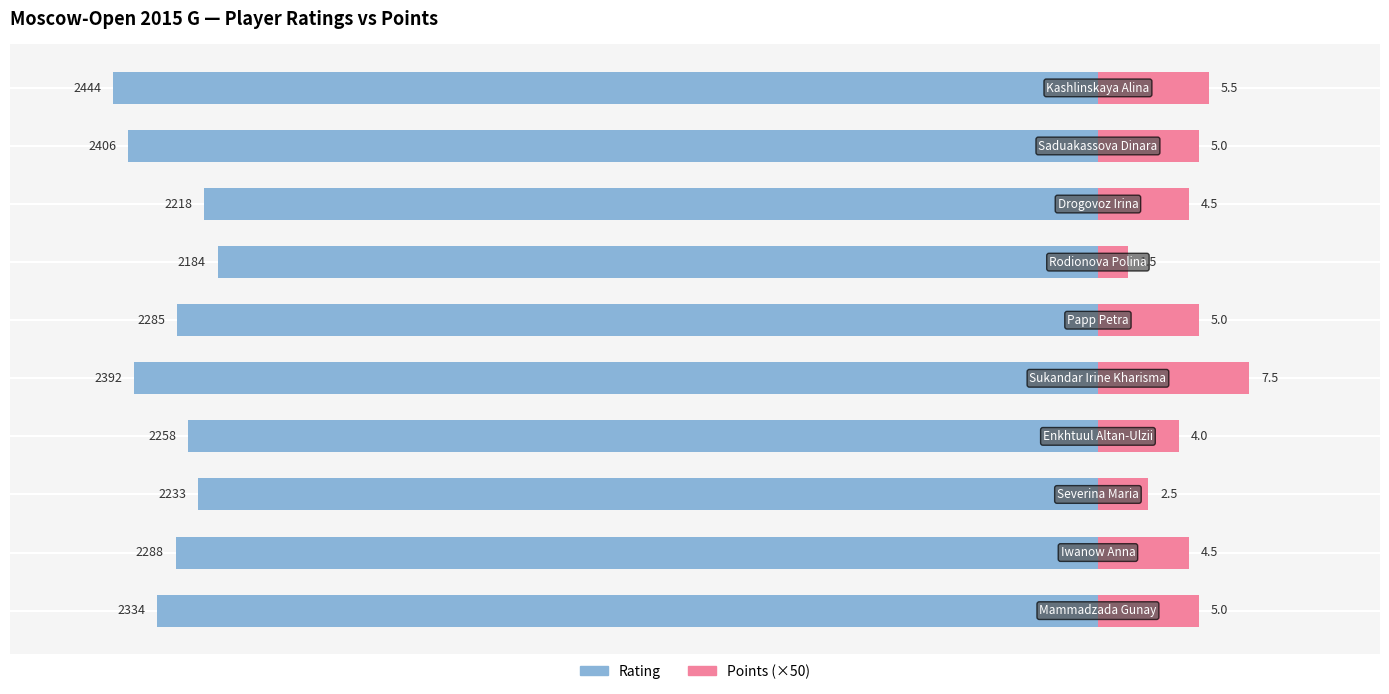

Which series changed the most between −1000 and 0?

Points (×50)